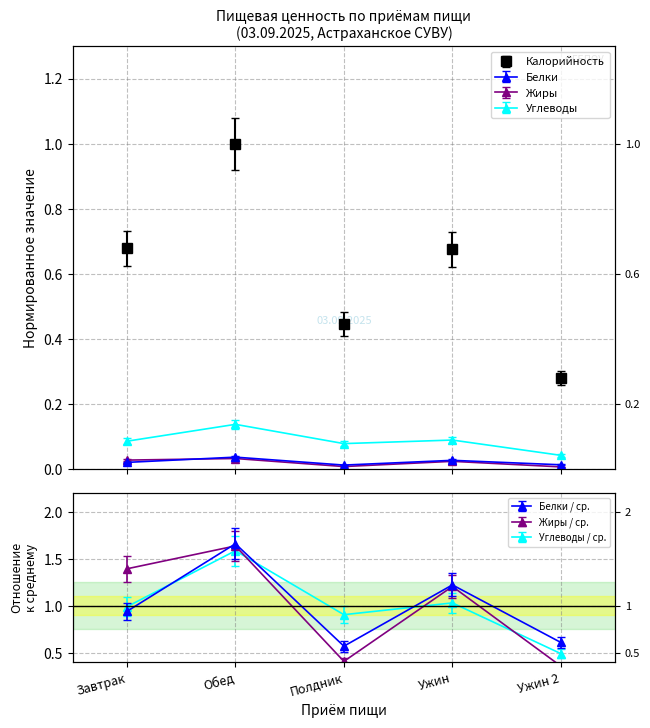

At which category is the sum across all series the highest?

Обед